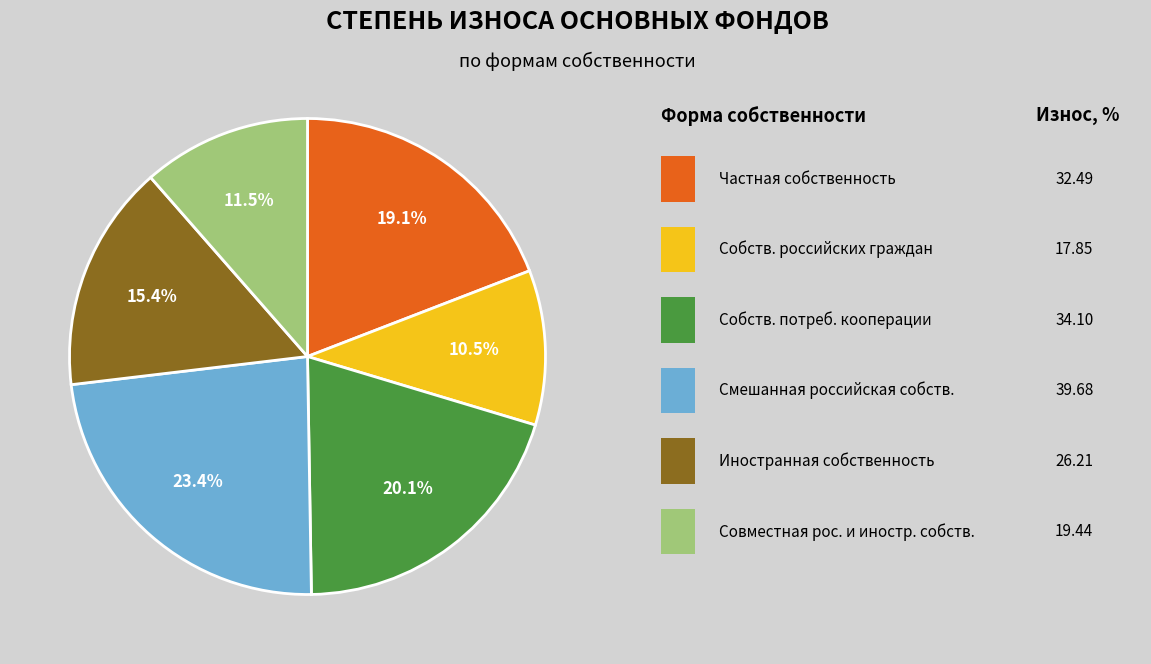

Does any single category account for the majority?

No